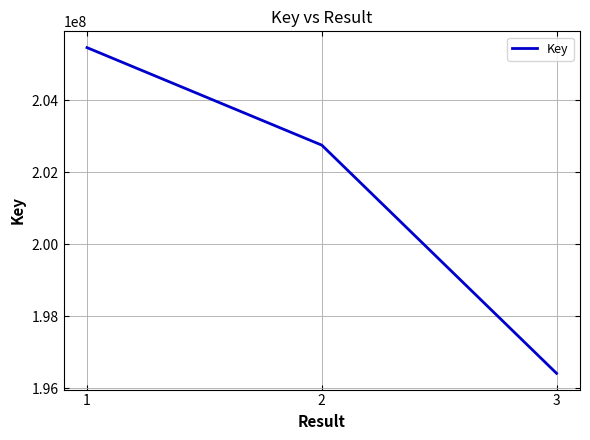

What is the change in value from 2 to 3?

-6337475